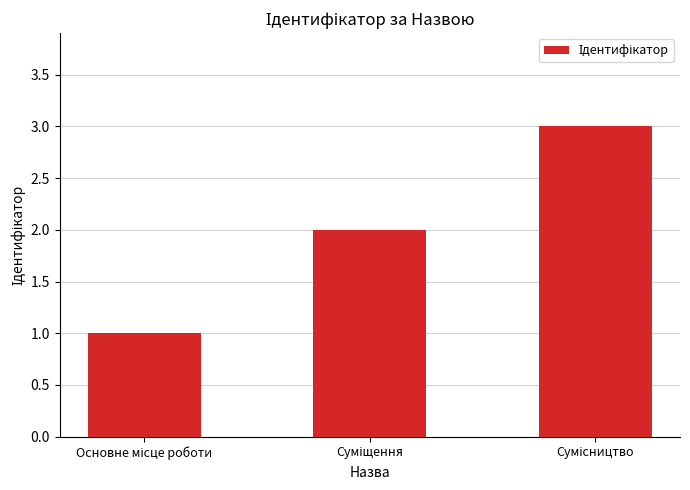

Are the bars grouped side by side (vs. stacked)?

No